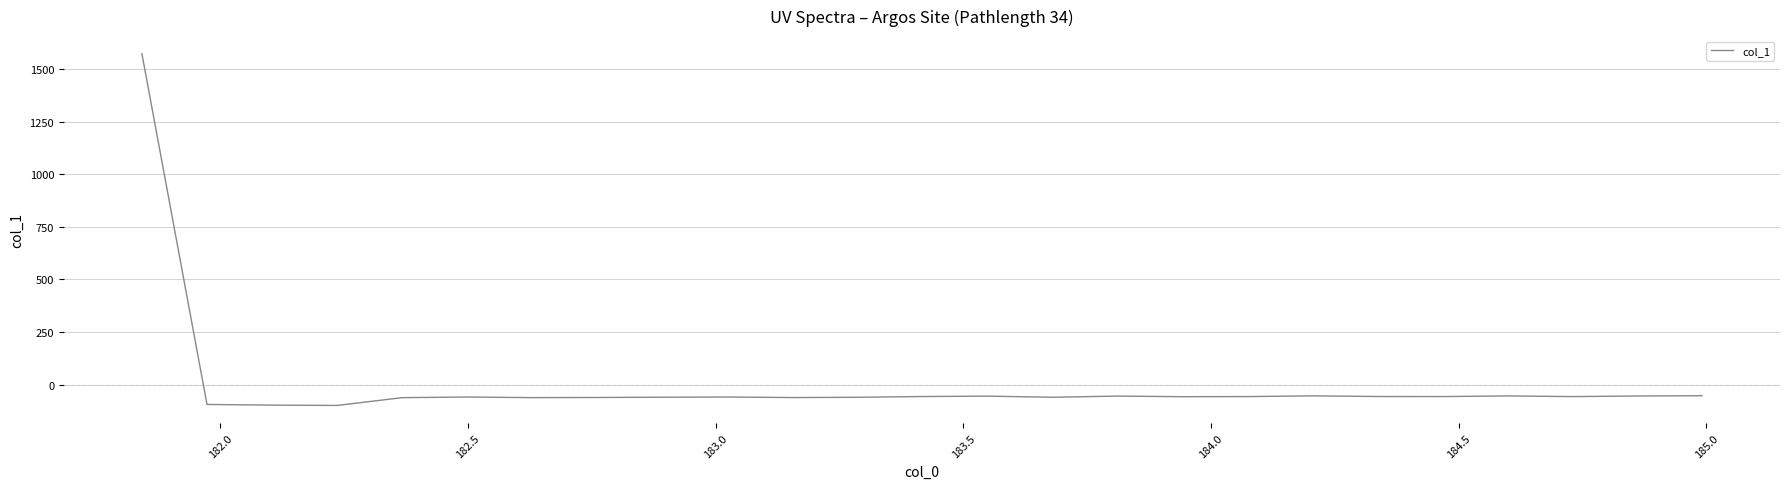

What is the minimum value shown in the chart?

-98.0